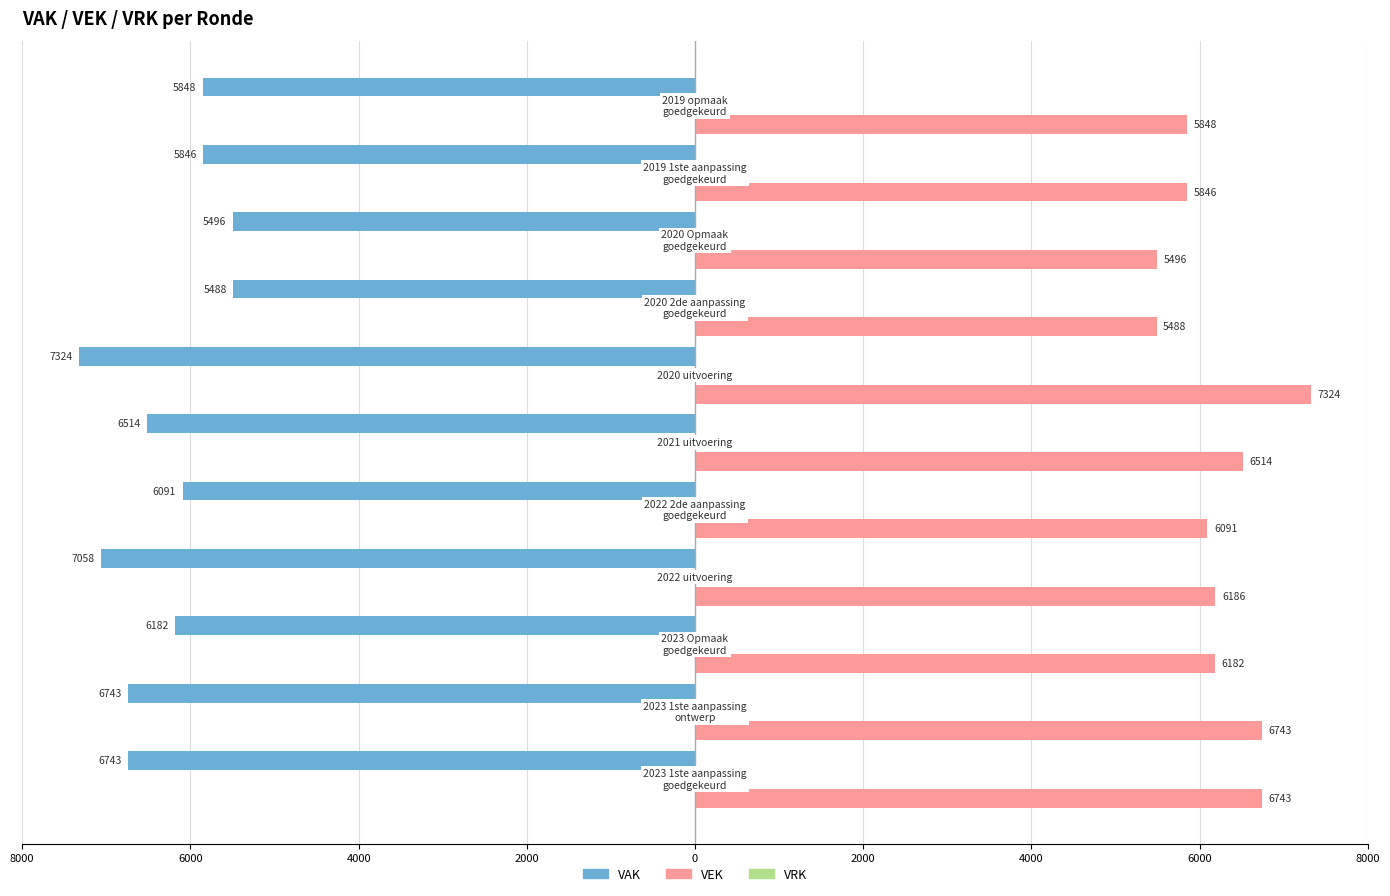

Which series has the largest total across all categories?

VEK